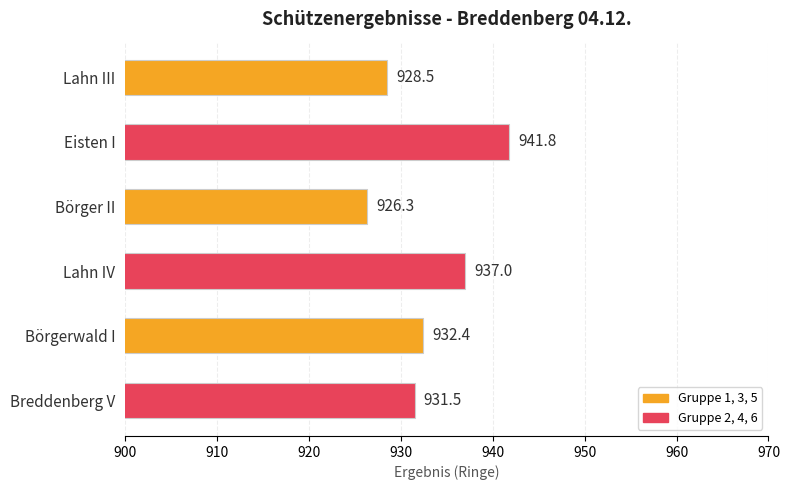

How many data points are less than 932?

3